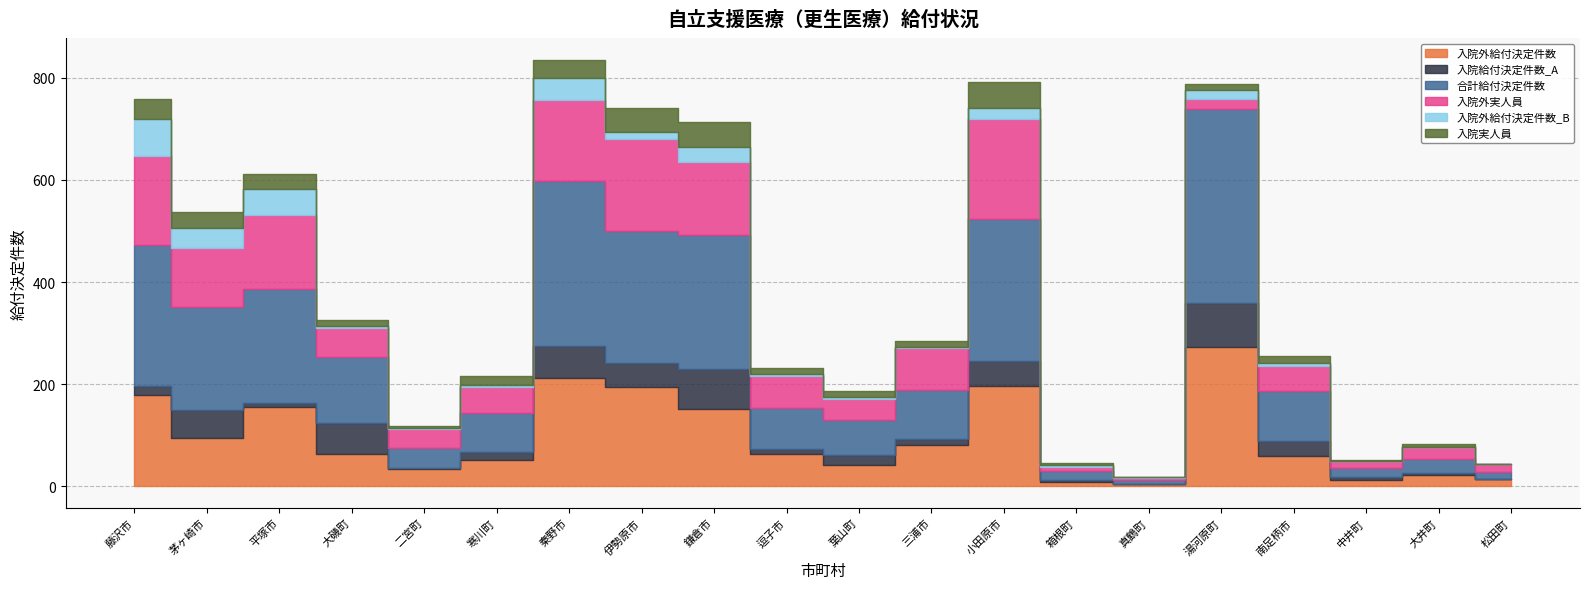

Rank the series by their maximum value, from lowest to highest.

入院実人員, 入院外給付決定件数_B, 入院給付決定件数_A, 入院外実人員, 入院外給付決定件数, 合計給付決定件数